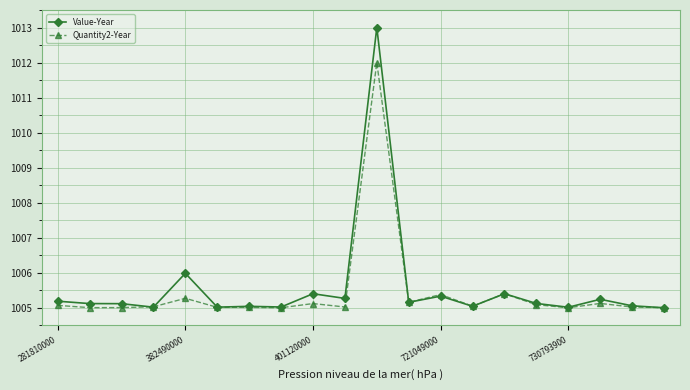

What is the maximum value for Value-Year?

1013.0